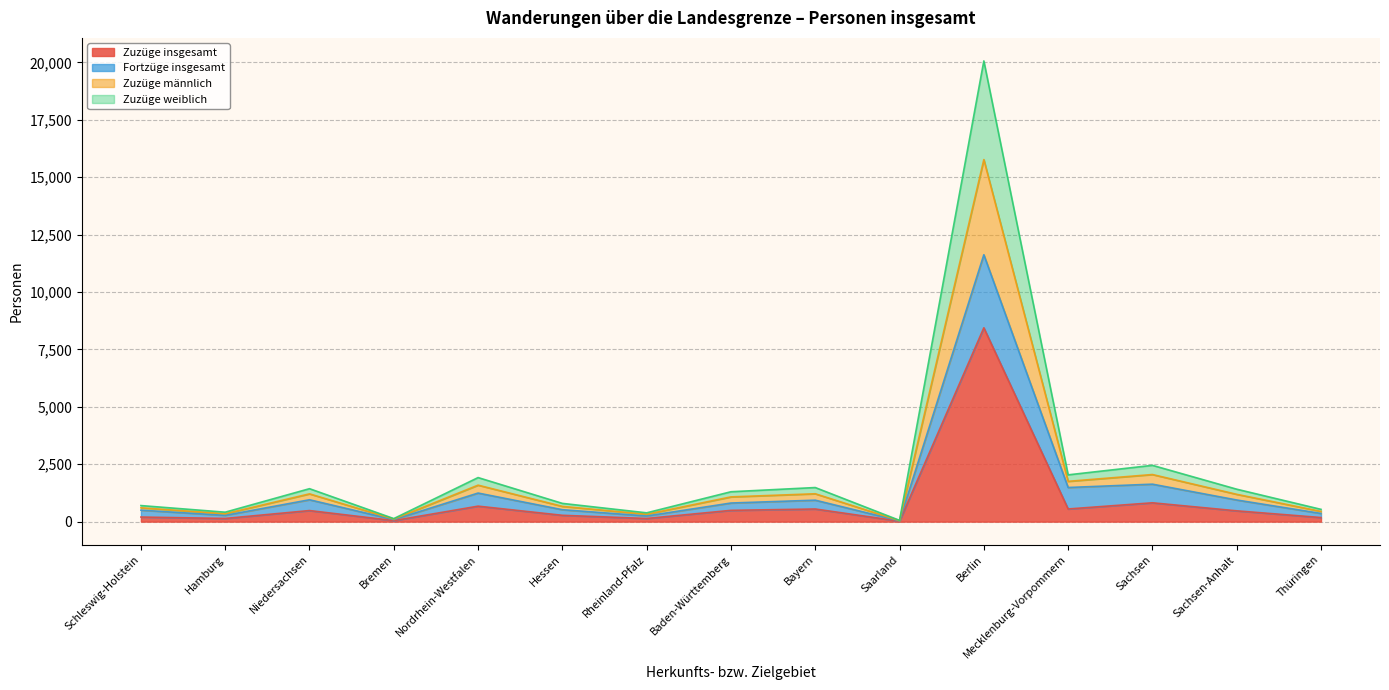

Is it true that Fortzüge insgesamt equals 217 at Niedersachsen?

False